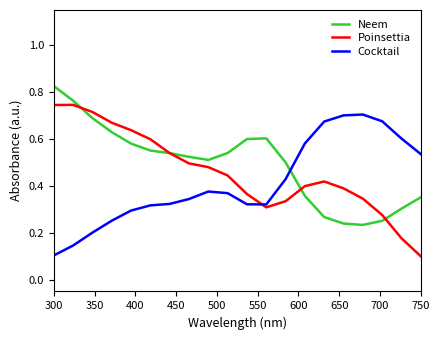

How many times do Cocktail and Poinsettia cross each other?

1